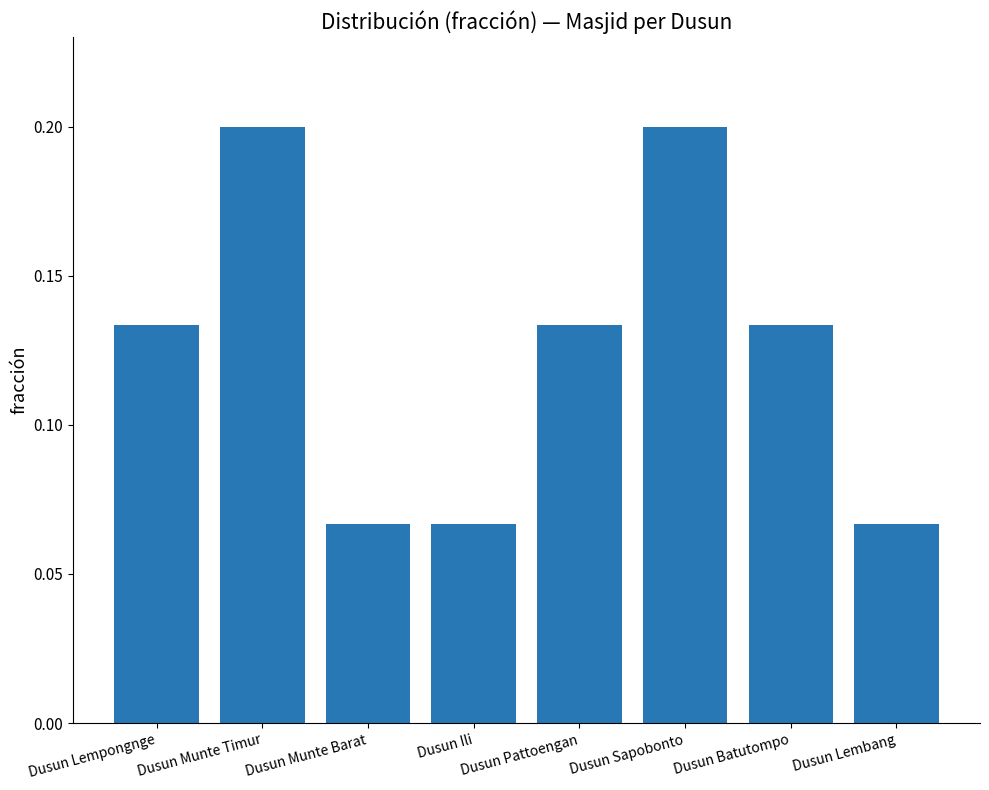

Between Dusun Lempongnge and Dusun Munte Timur, which is larger?

Dusun Munte Timur